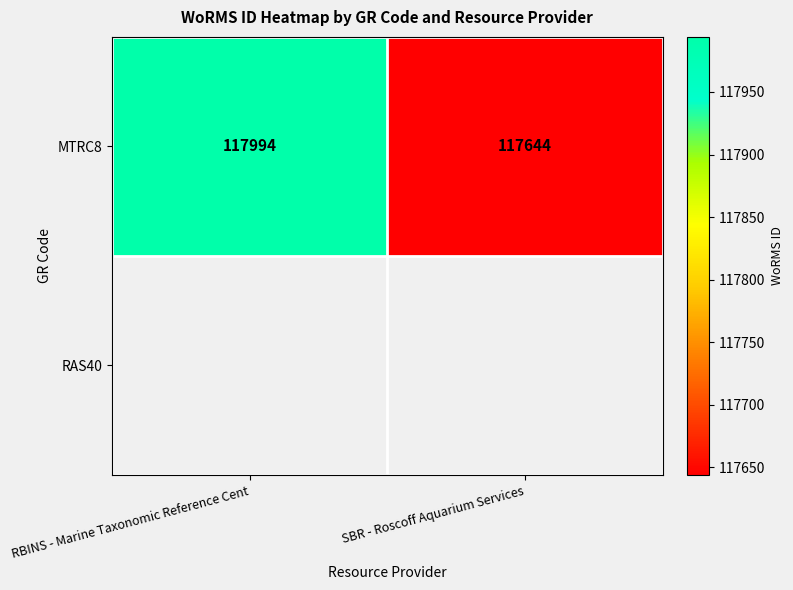

Reading left to right, what are all the values shown in this chart?

RBINS - Marine Taxonomic Reference Cent=117994	SBR - Roscoff Aquarium Services=117644